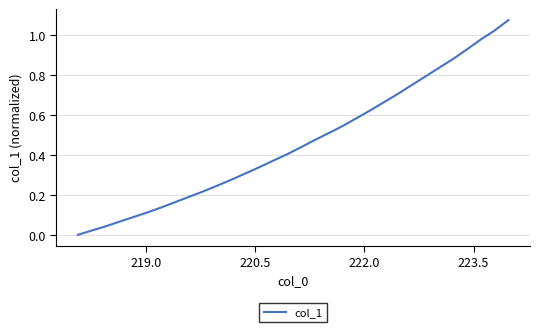

Reading left to right, what are all the values shown in this chart?

0.0	0.0	0.0	0.1	0.1	0.1	0.1	0.2	0.2	0.2	0.2	0.3	0.3	0.3	0.4	0.4	0.4	0.5	0.5	0.5	0.6	0.6	0.7	0.7	0.7	0.8	0.8	0.9	0.9	1.0	1.0	1.1